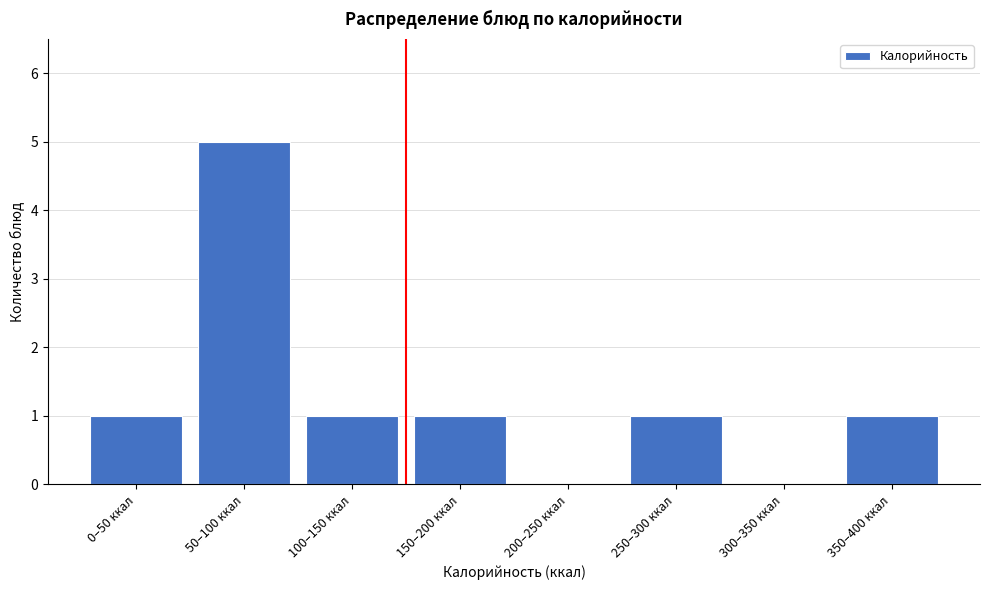

Reading right to left, what are all the values shown in this chart?

350–400 ккал=1	300–350 ккал=0	250–300 ккал=1	200–250 ккал=0	150–200 ккал=1	100–150 ккал=1	50–100 ккал=5	0–50 ккал=1